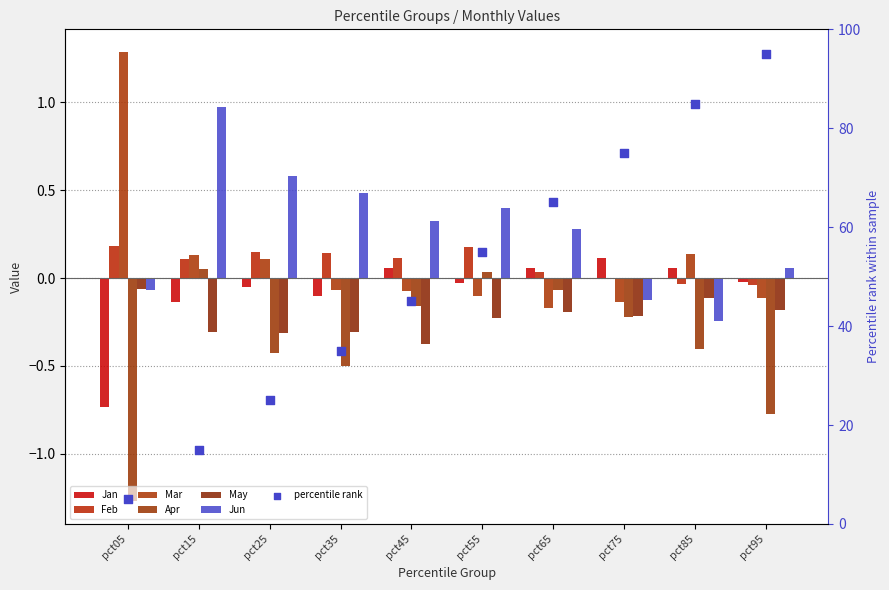

Which series contains the highest Y value?

Mar